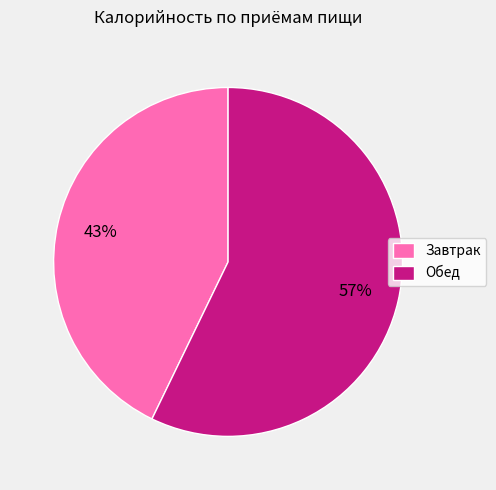

Which category has the smallest portion of the pie?

Завтрак